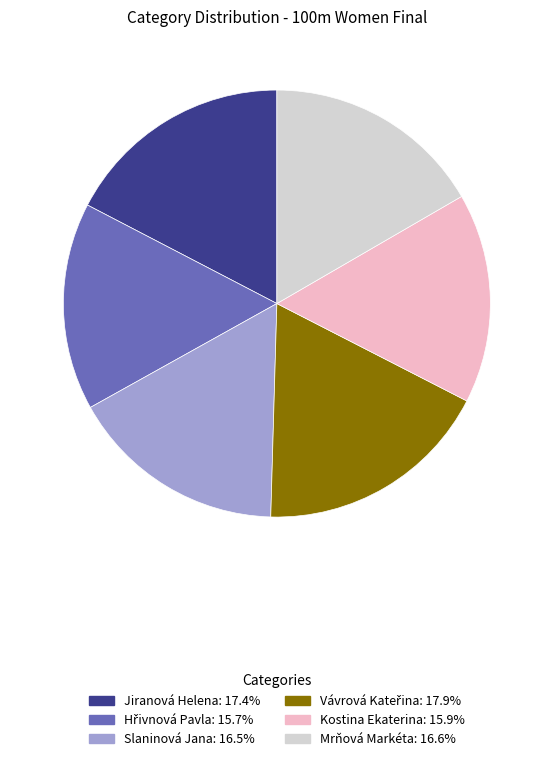

Is Slaninová Jana the majority of the pie?

No